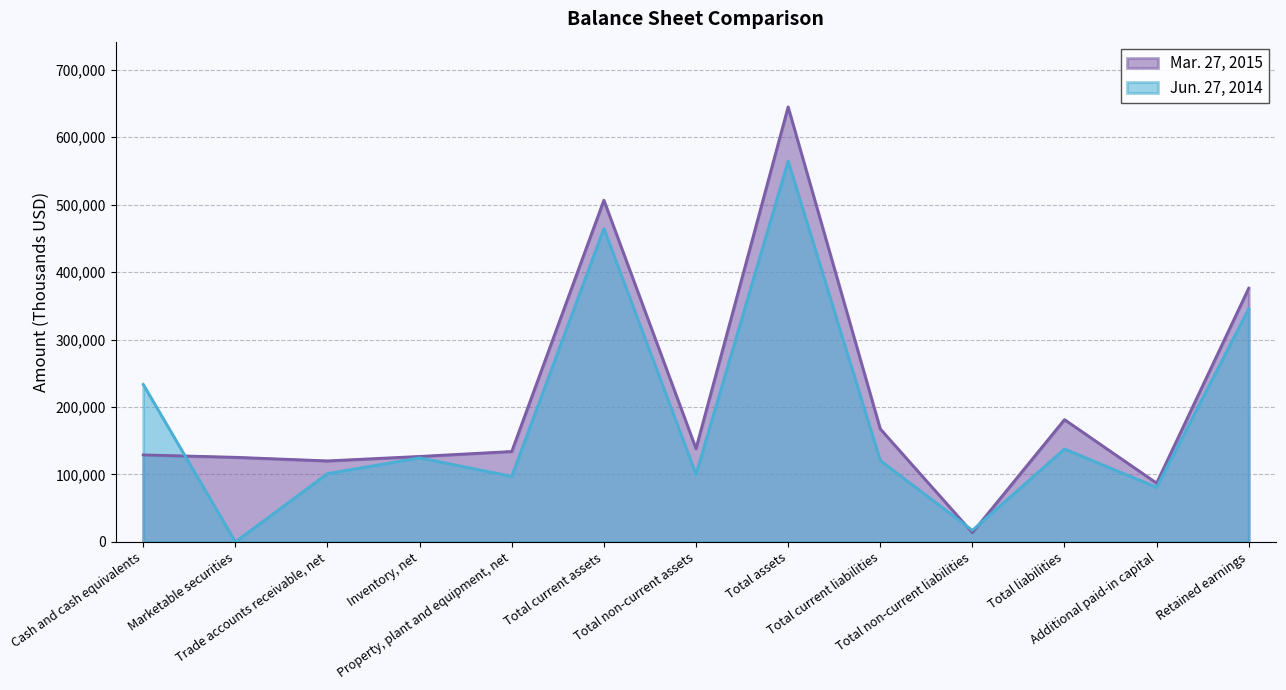

The Jun. 27, 2014 series shows 101168 at Trade accounts receivable, net. True or false?

True